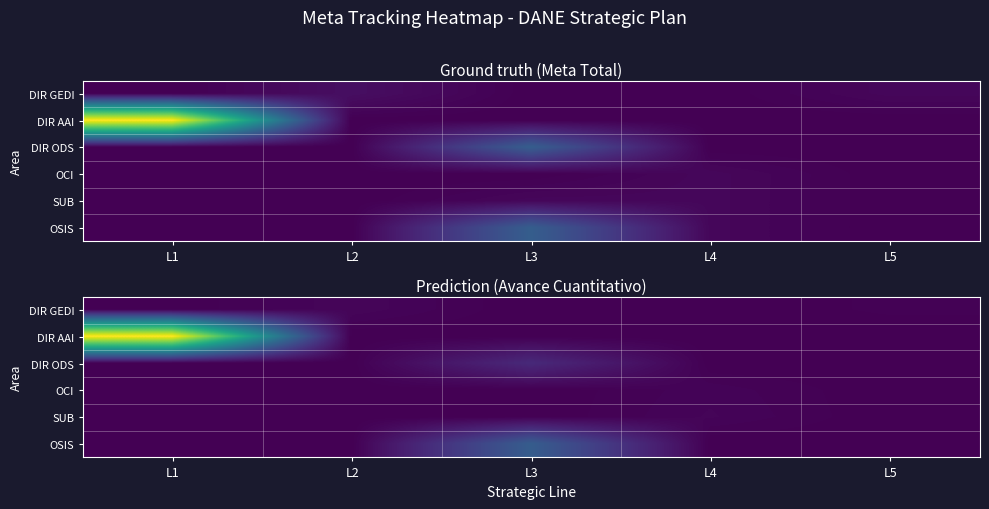

The OSIS series shows -0.1 at L4. True or false?

False